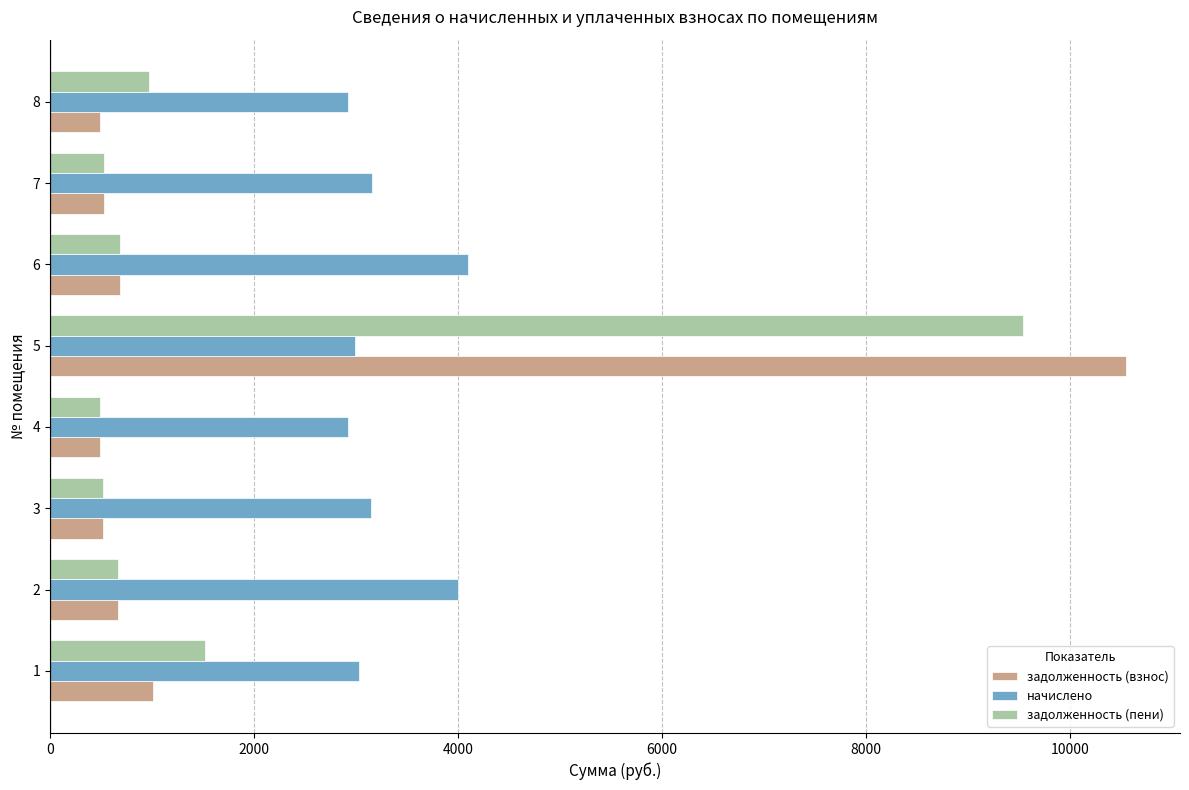

Which series has the widest spread of values?

задолженность (взнос)